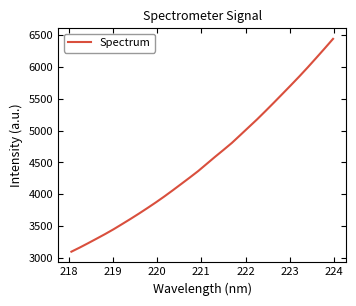

What is the smallest value displayed?

3098.8